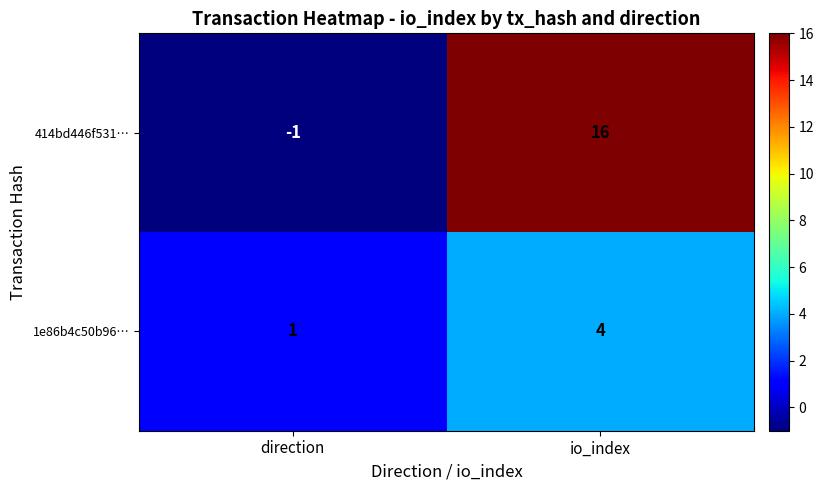

What is the sum of the 1e86b4c50b96… values at io_index and direction?

5